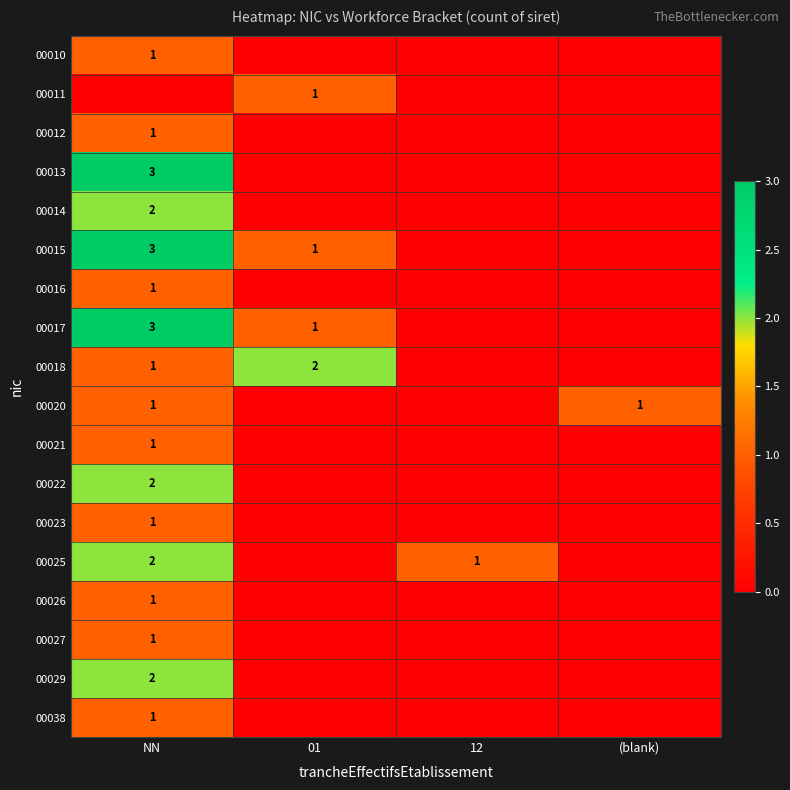

The 00018 series shows 1 at NN. True or false?

True